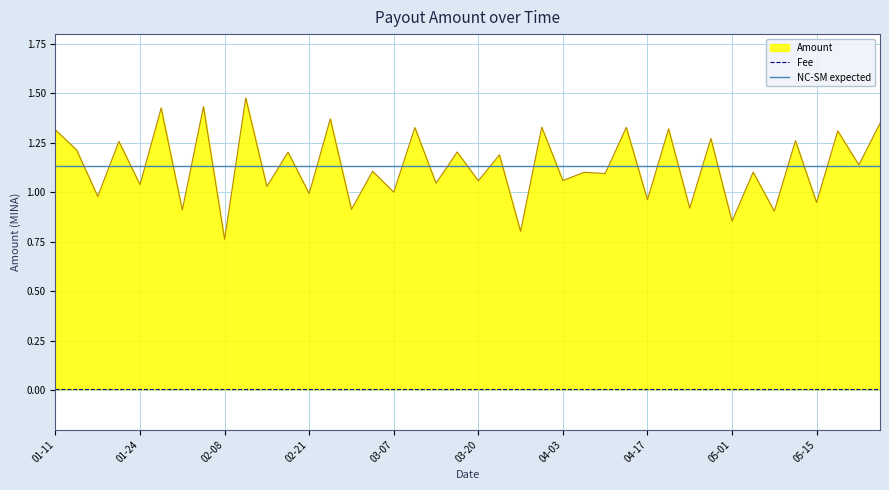

At which category does the chart reach its minimum across all series?

02-08